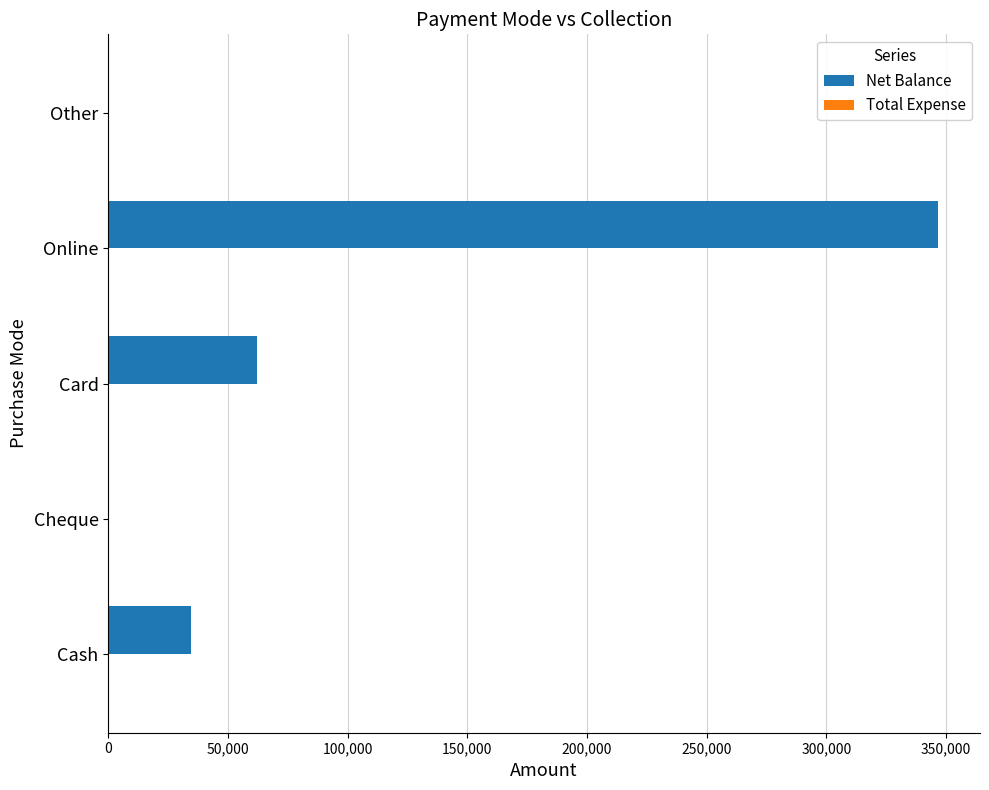

Reading bottom to top, list all the values displayed in this chart.

Cash=34399	Cheque=0	Card=62298	Online=346820	Other=0